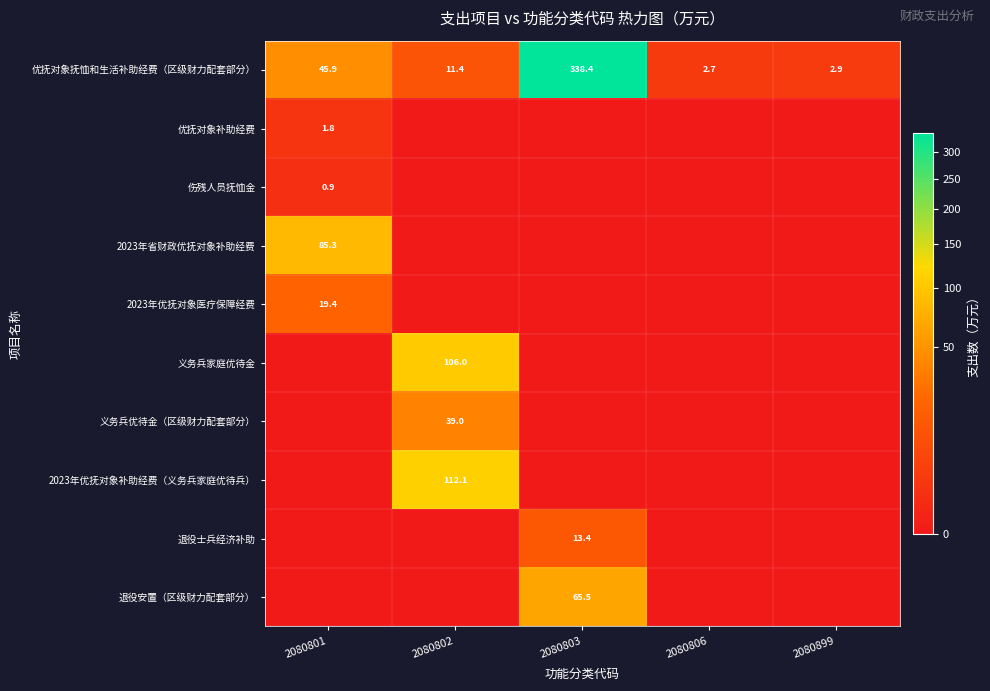

What is the average value of the 优抚对象抚恤和生活补助经费（区级财力配套部分） series?

80.3